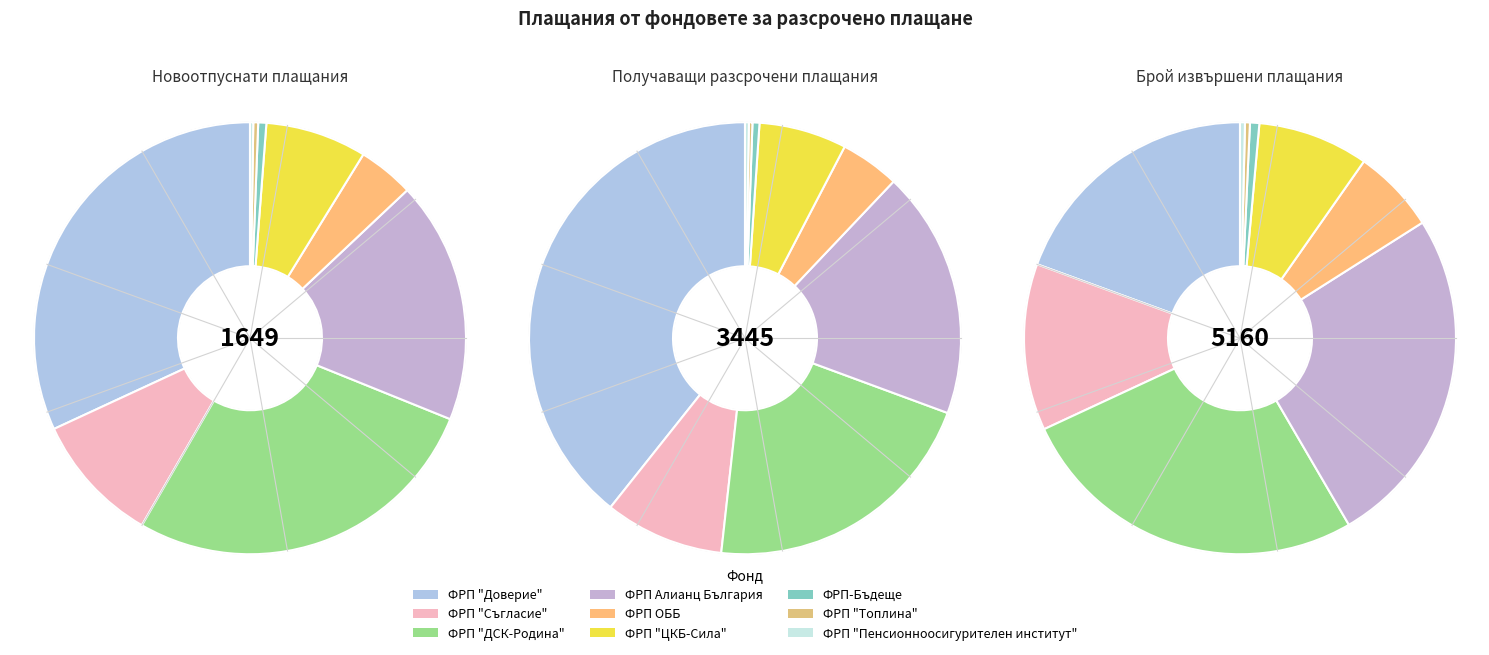

How many slices are in this pie chart?

9